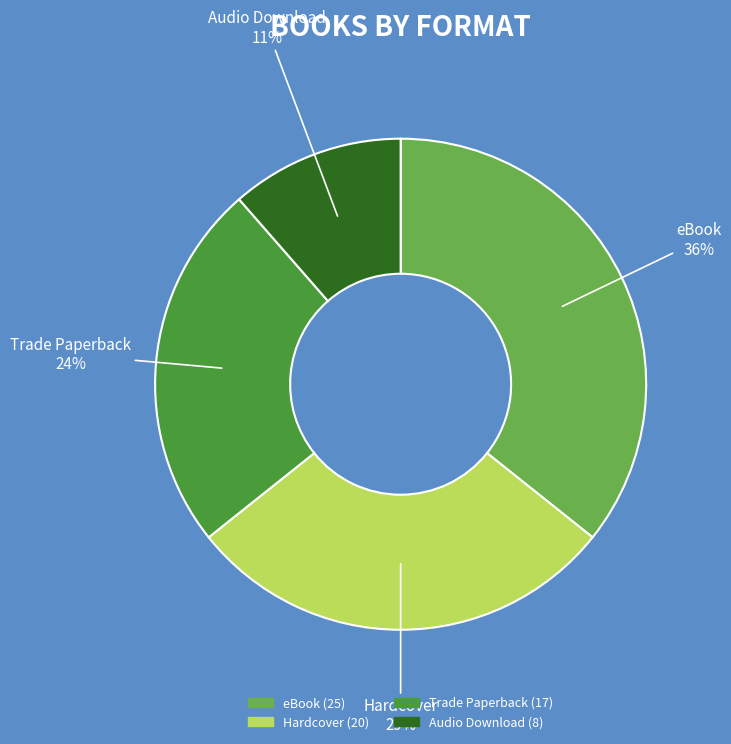

To the nearest percent, what is the difference between the Audio Download and Trade Paperback slice percentages?

13%